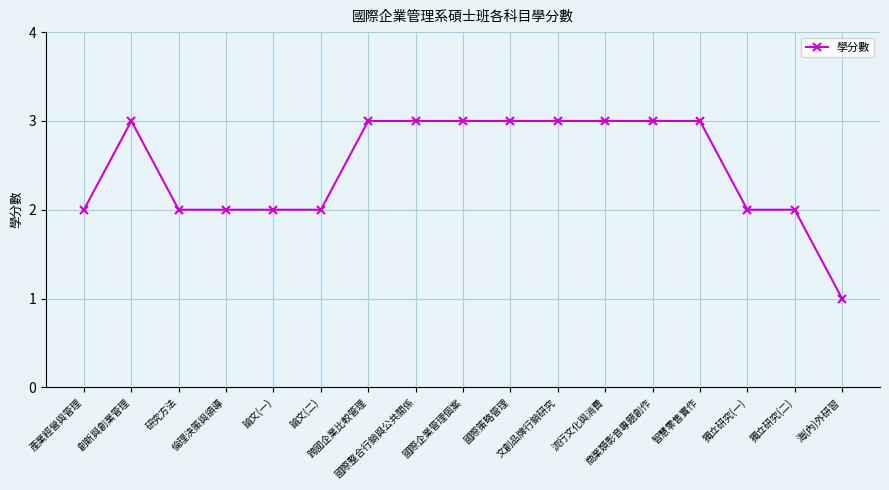

What is the maximum value shown in the chart?

3